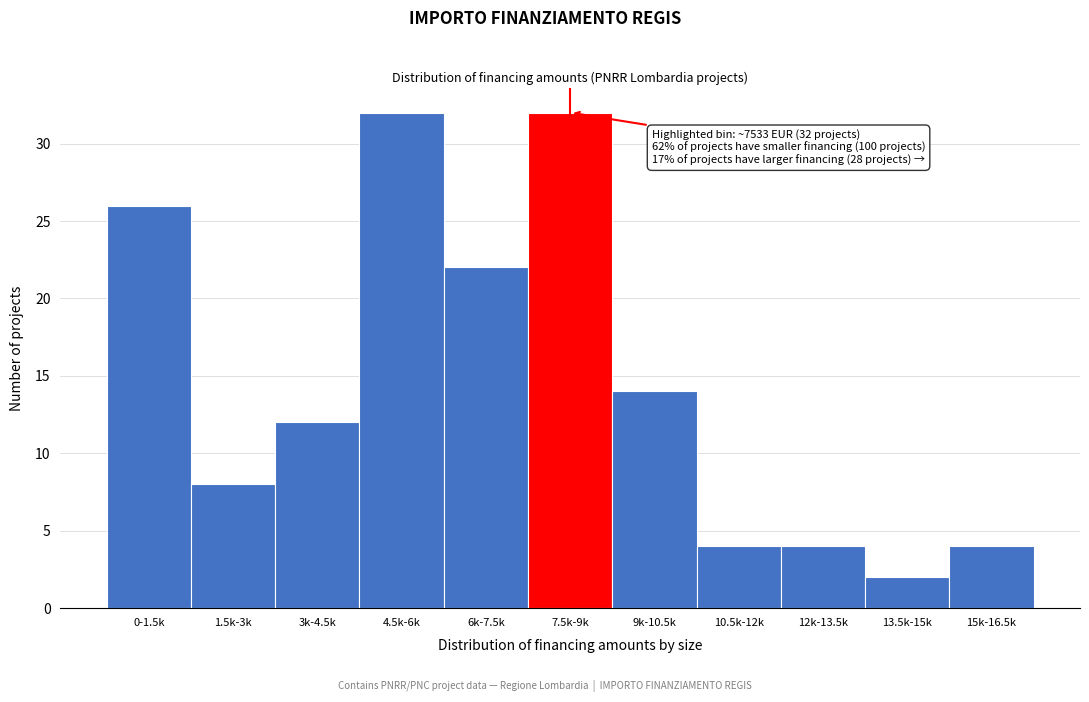

Reading right to left, transcribe all the data shown in this chart.

4	2	4	4	14	32	22	32	12	8	26